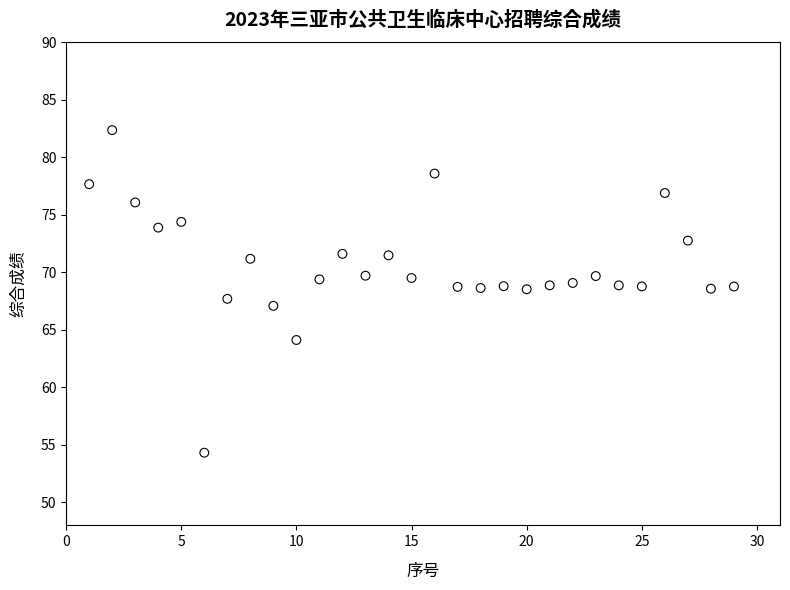

What is the range of X values (max minus min)?

28.0